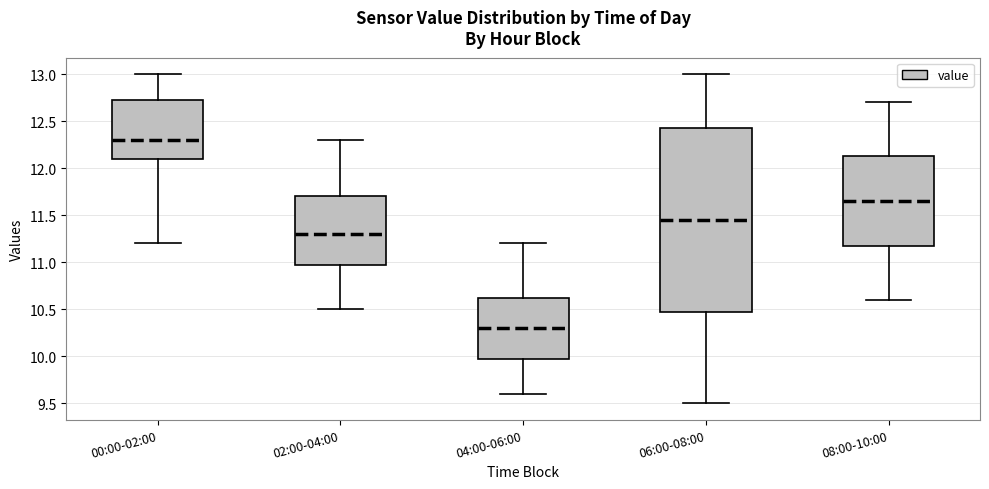

Which box's median line is the highest?

00:00-02:00